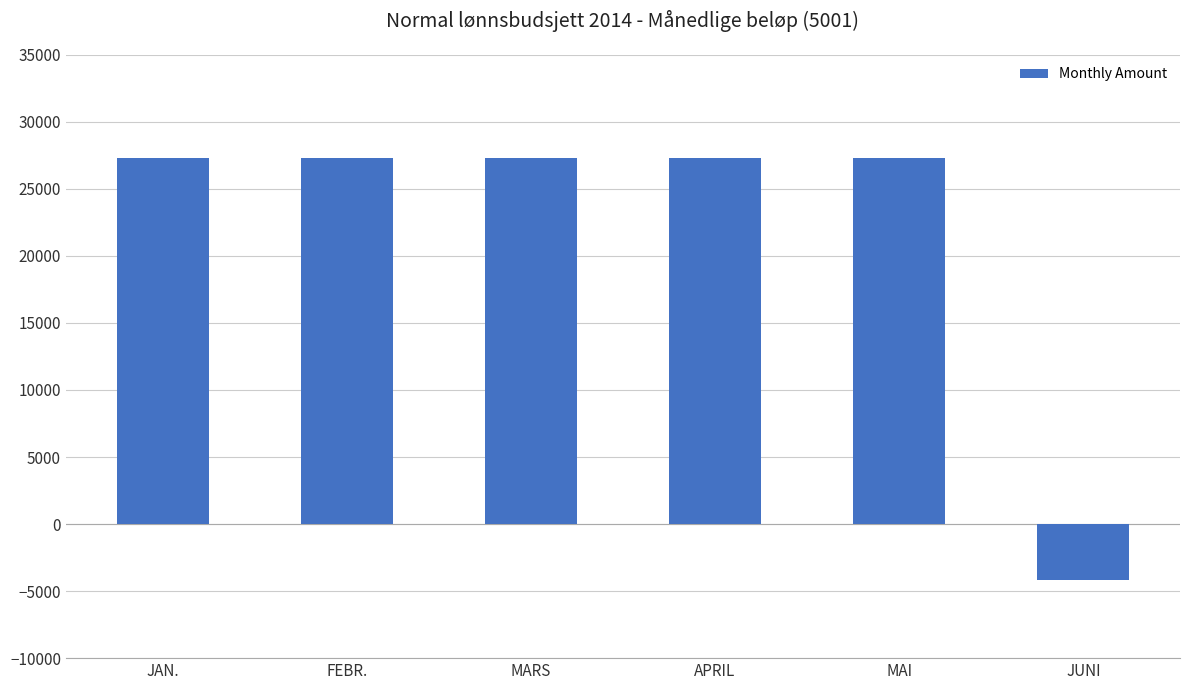

The chart shows a value of 16201.9 at FEBR.. True or false?

False